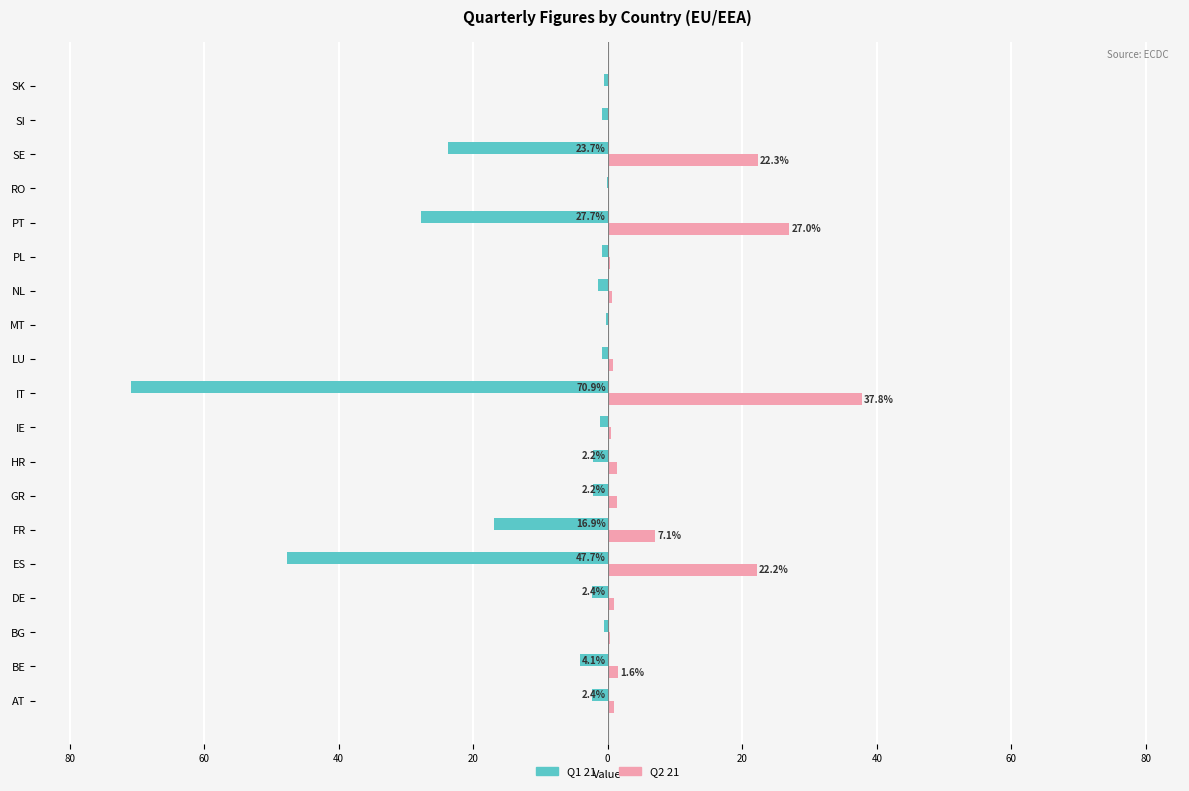

What are all the series names shown in the legend?

Q1 21, Q2 21